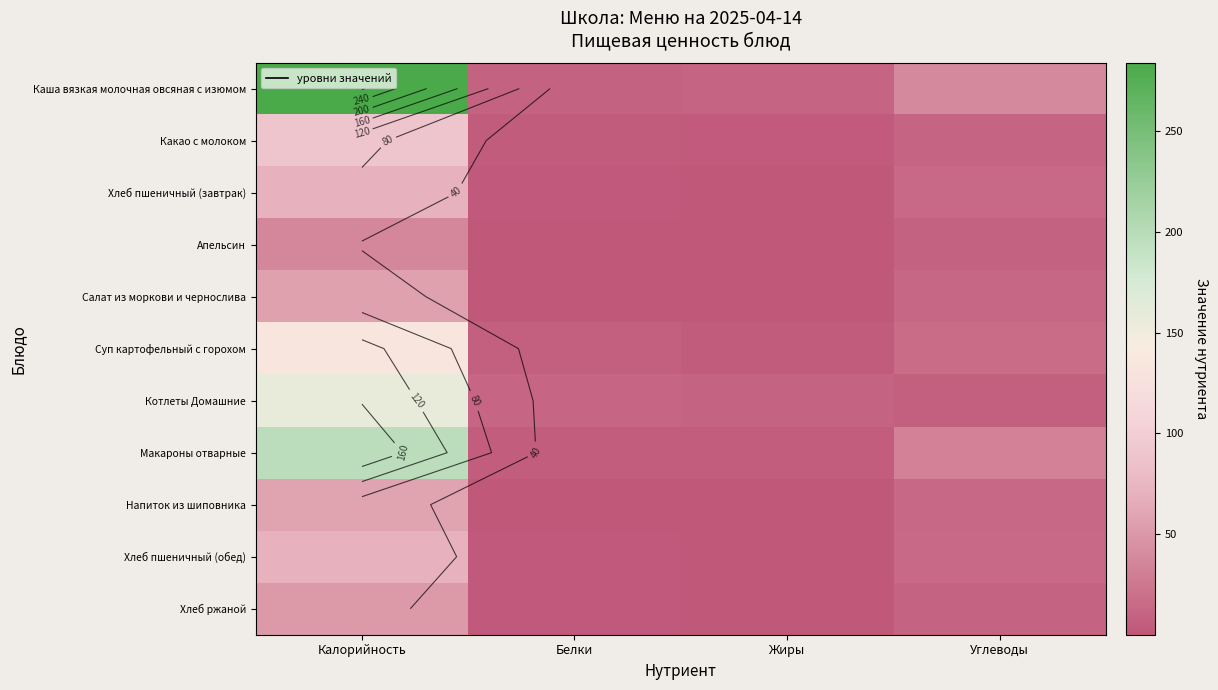

Which series changed the most between Калорийность and Углеводы?

Каша вязкая молочная овсяная с изюмом